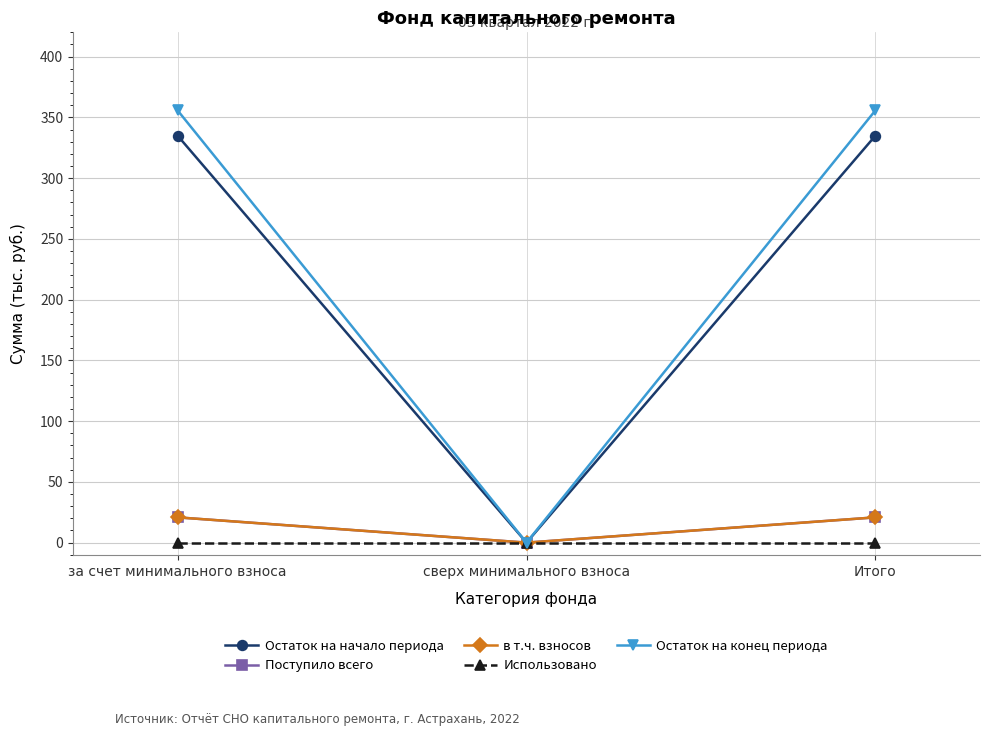

What is the value of the в т.ч. взносов point at the 1st from the left?

20.8